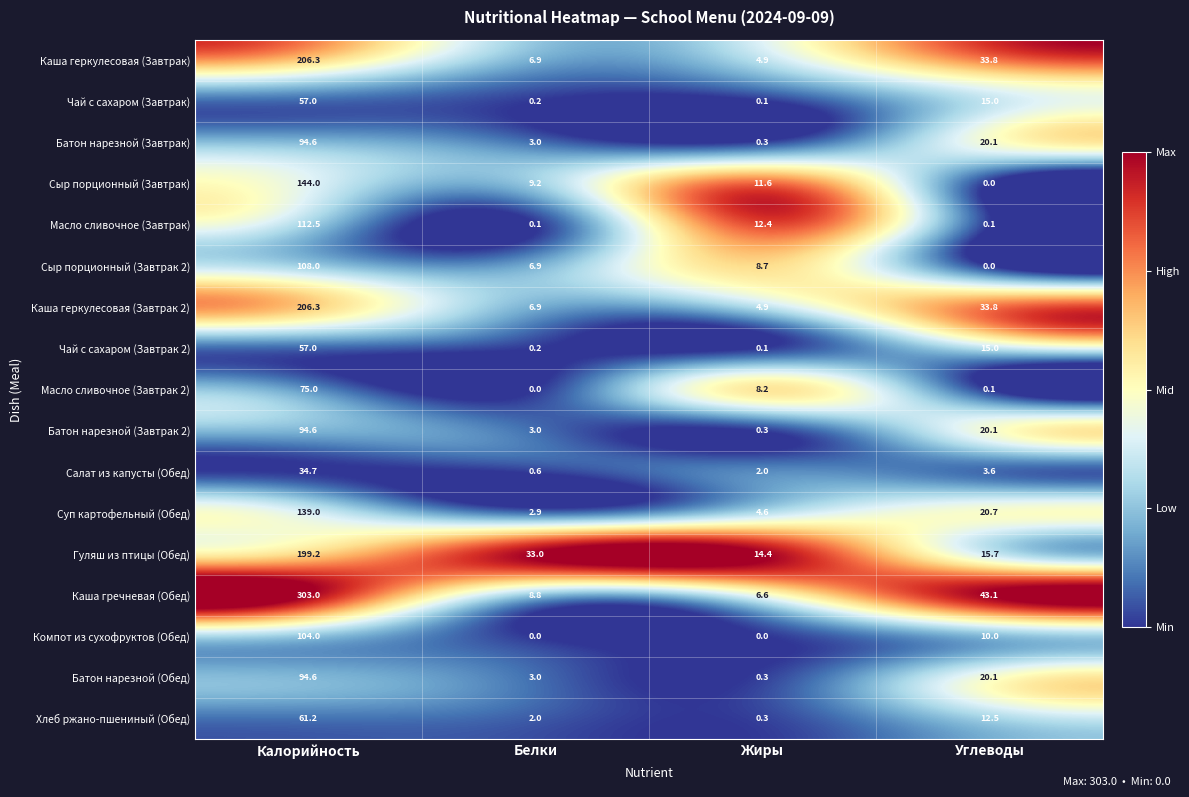

What is the difference between the maximum and second lowest values in the Компот из сухофруктов (Обед) series?

104.0